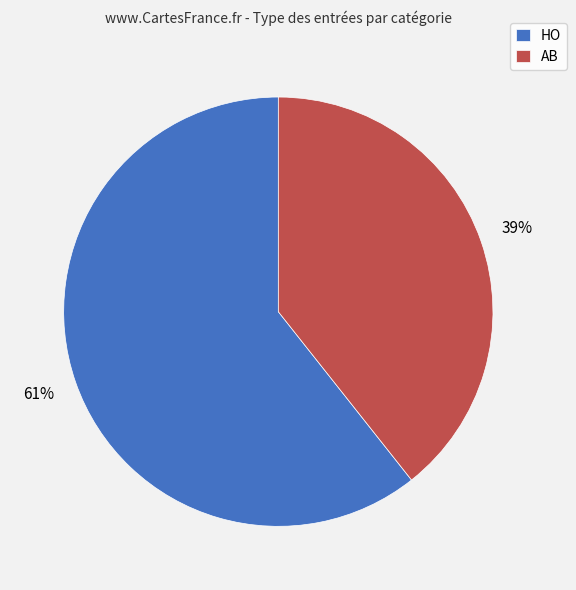

How many segments does this pie chart have?

2